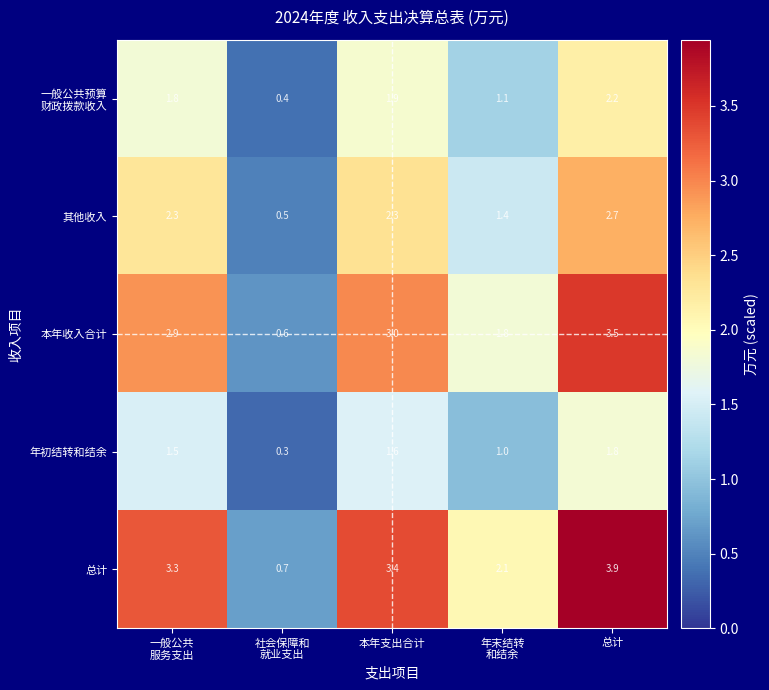

How many 年初结转和结余 values are between 1 and 2?

4